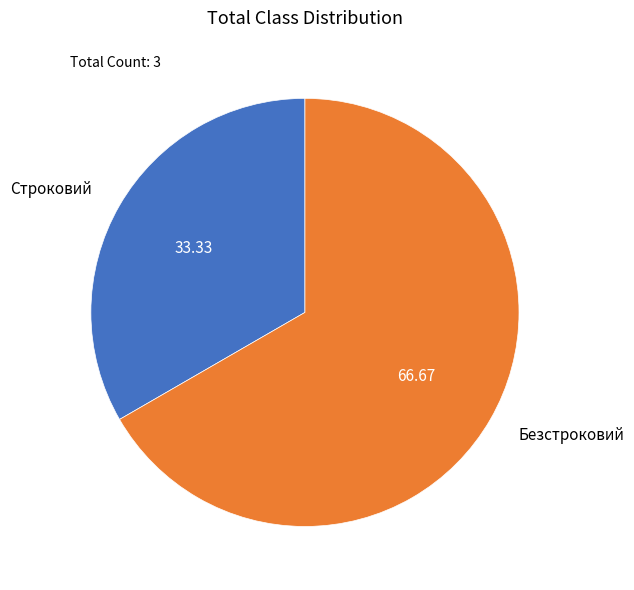

How many slices are in this pie chart?

2